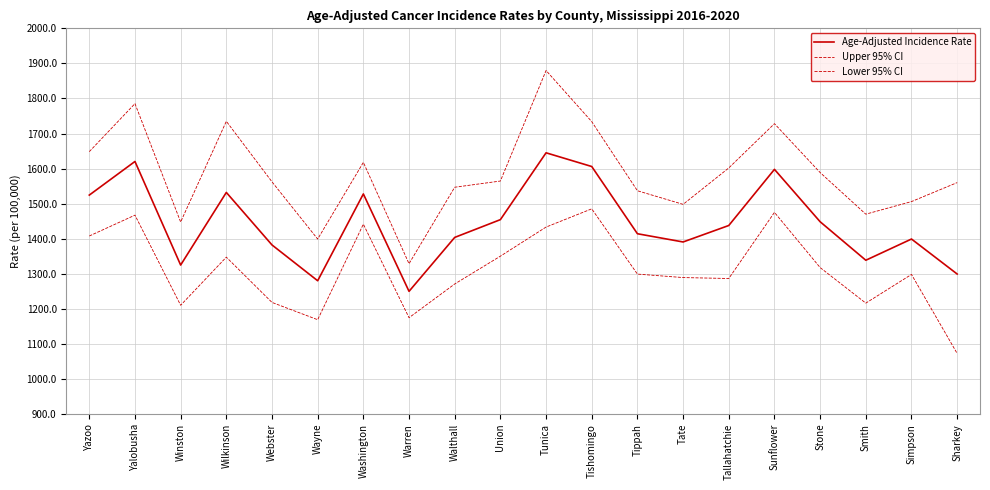

How many lines are shown in the chart?

3